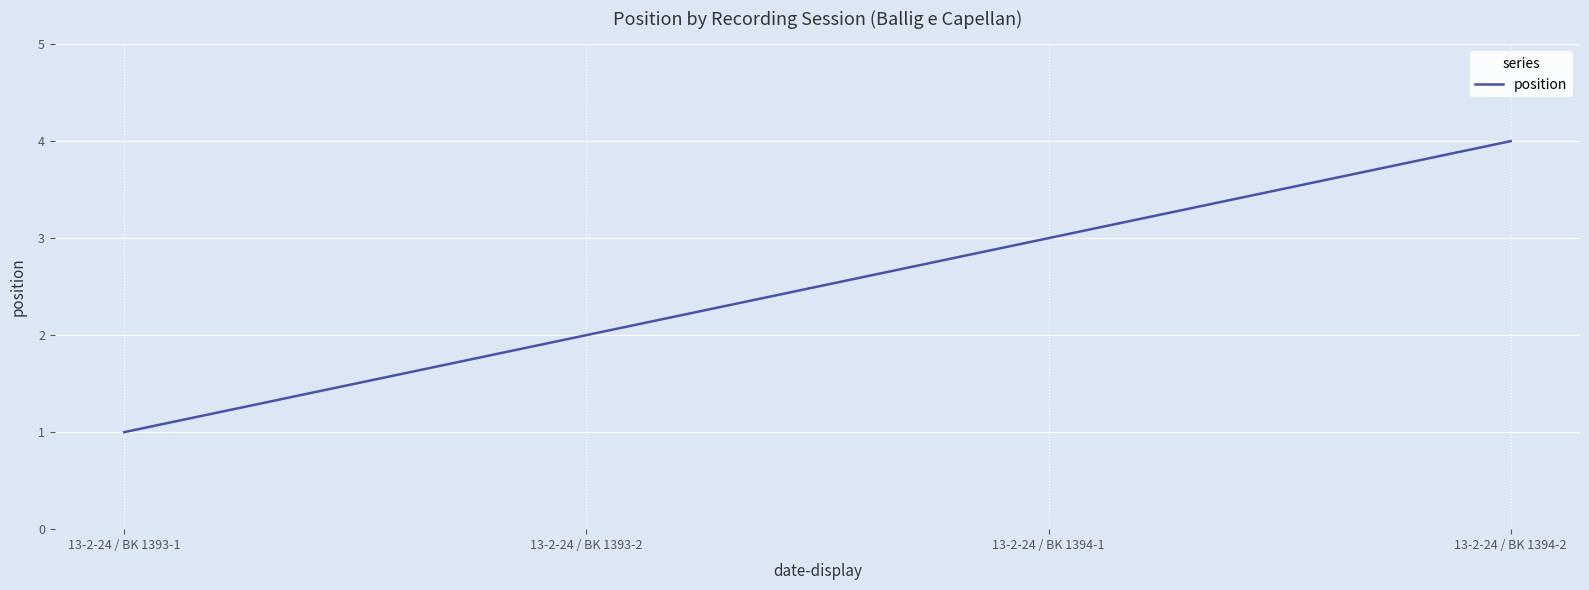

List the labels in order of value, largest first.

13-2-24 / BK 1394-2, 13-2-24 / BK 1394-1, 13-2-24 / BK 1393-2, 13-2-24 / BK 1393-1